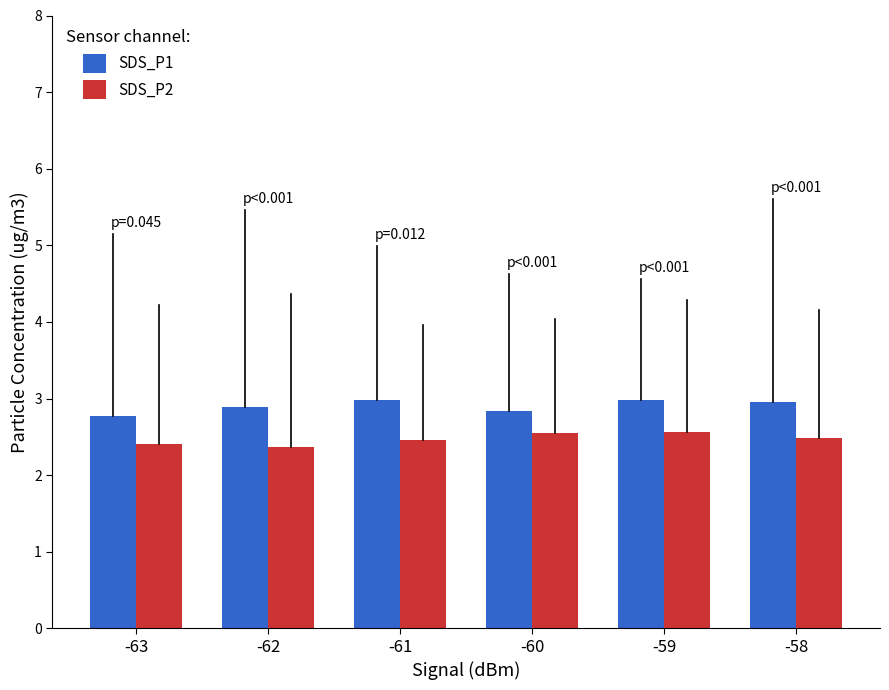

Reading right to left, transcribe all the data shown in this chart.

SDS_P1: 3.0	3.0	2.8	3.0	2.9	2.8
SDS_P2: 2.5	2.6	2.6	2.5	2.4	2.4